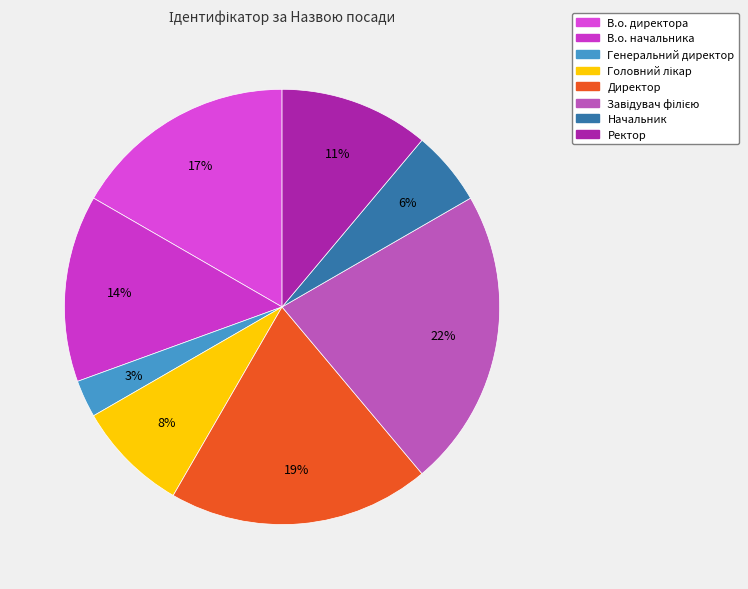

How many segments does this pie chart have?

8